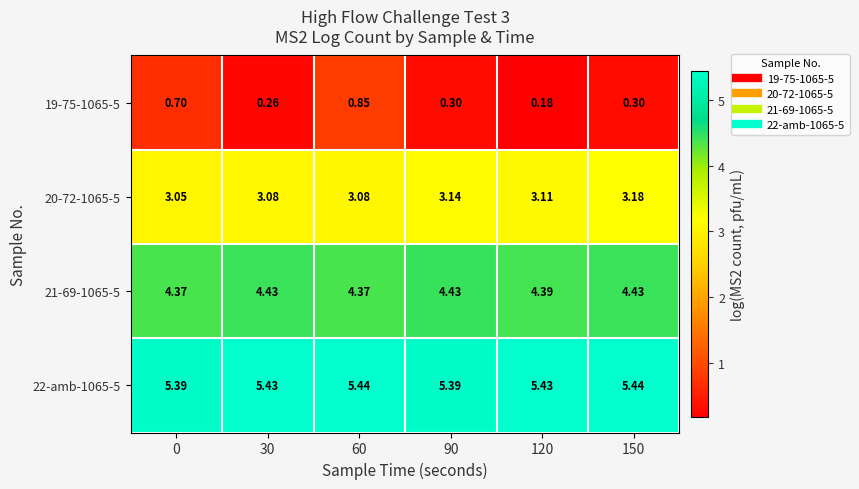

List the series in order of their overall mean, lowest first.

19-75-1065-5, 20-72-1065-5, 21-69-1065-5, 22-amb-1065-5